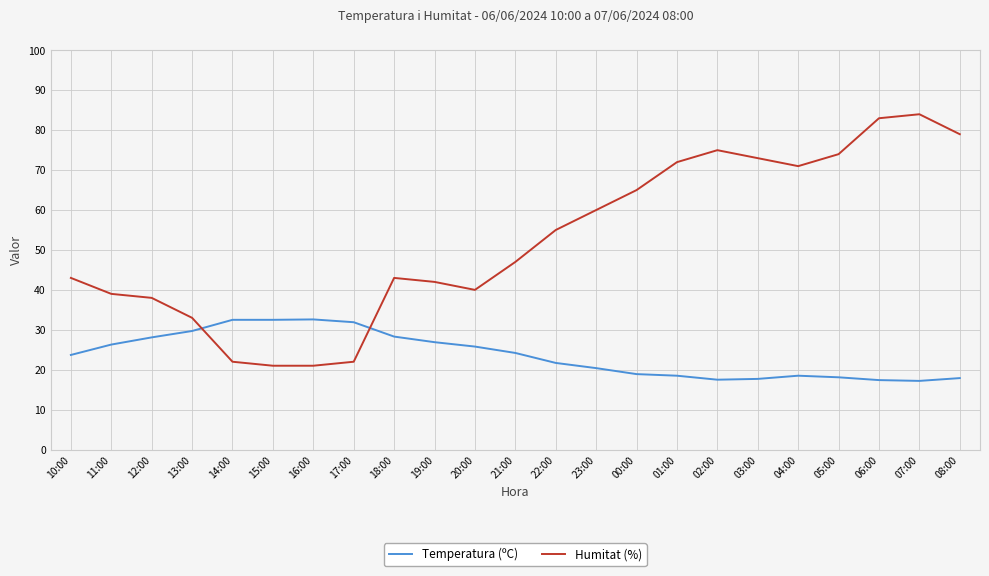

What is the smallest value displayed?

17.2